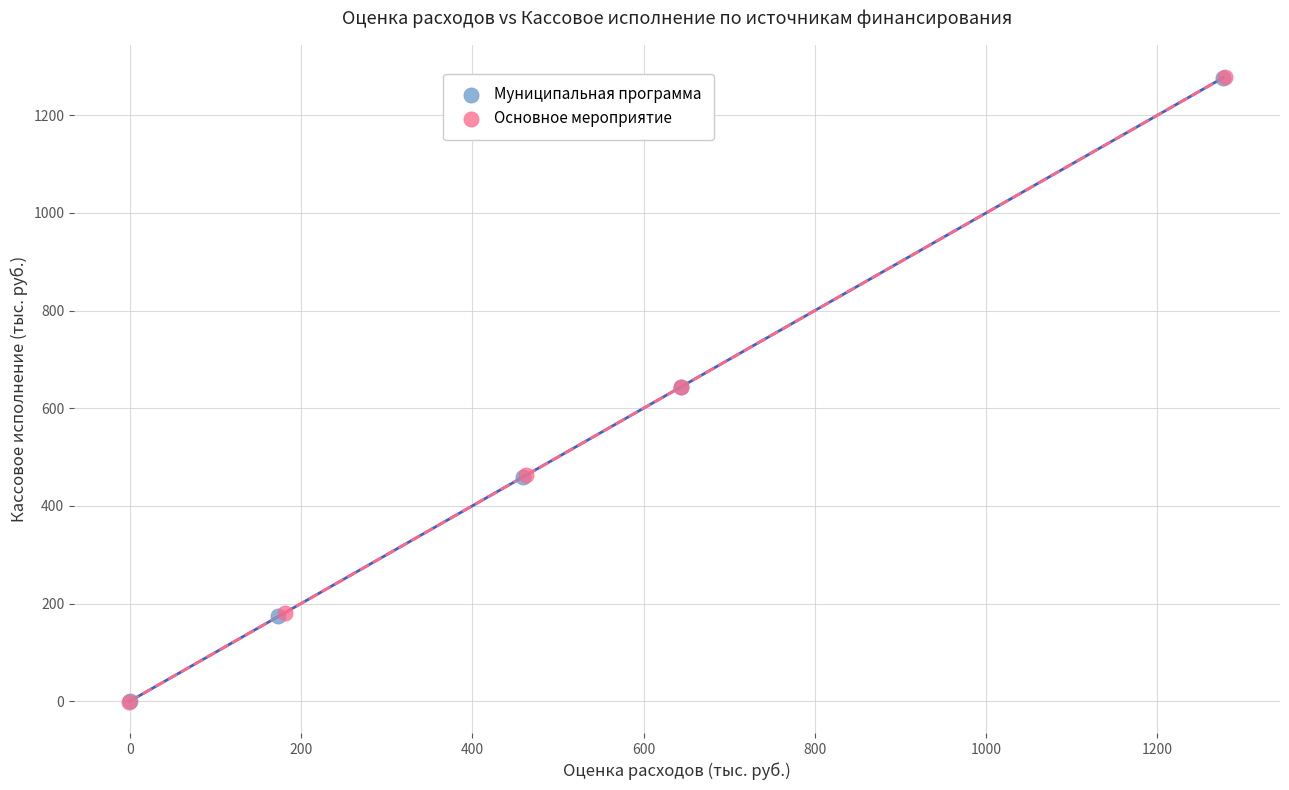

Which series has the widest spread of Y values?

Основное мероприятие